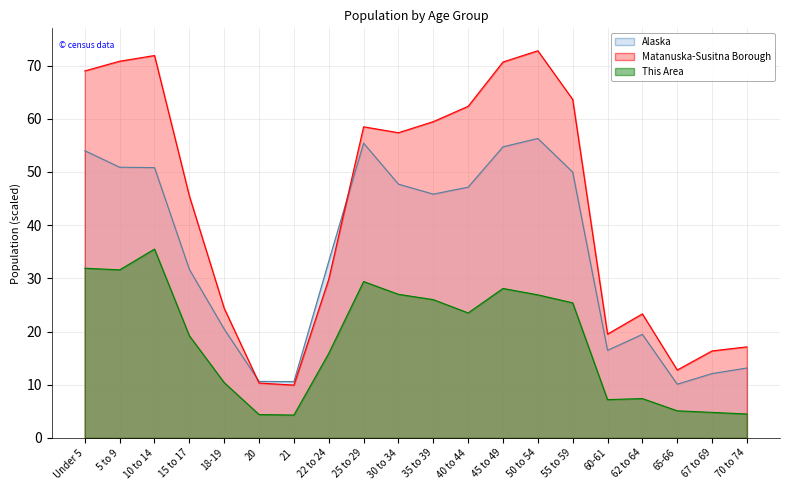

What is the label of the 7th point from the right?

50 to 54